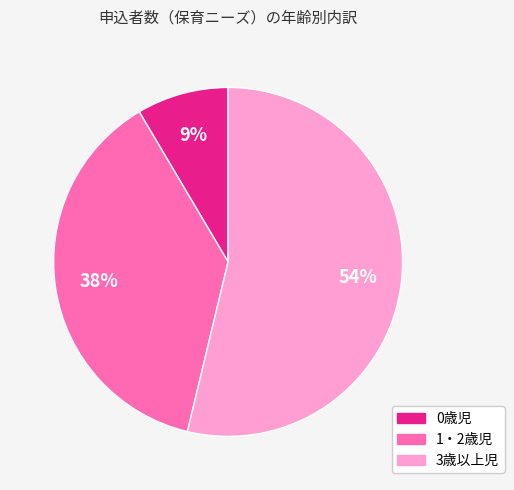

Which slice is the largest?

3歳以上児